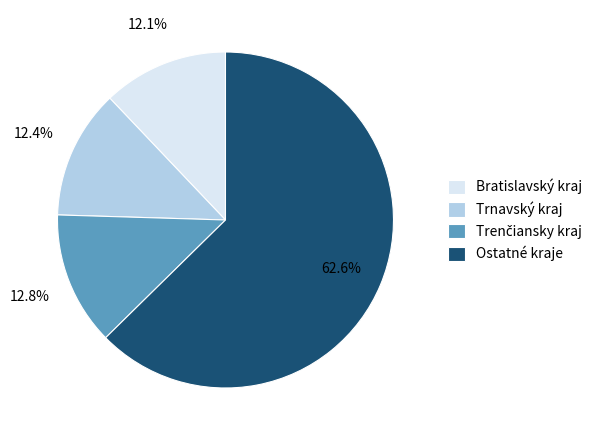

True or false: Trnavský kraj accounts for 12% of the total.

True